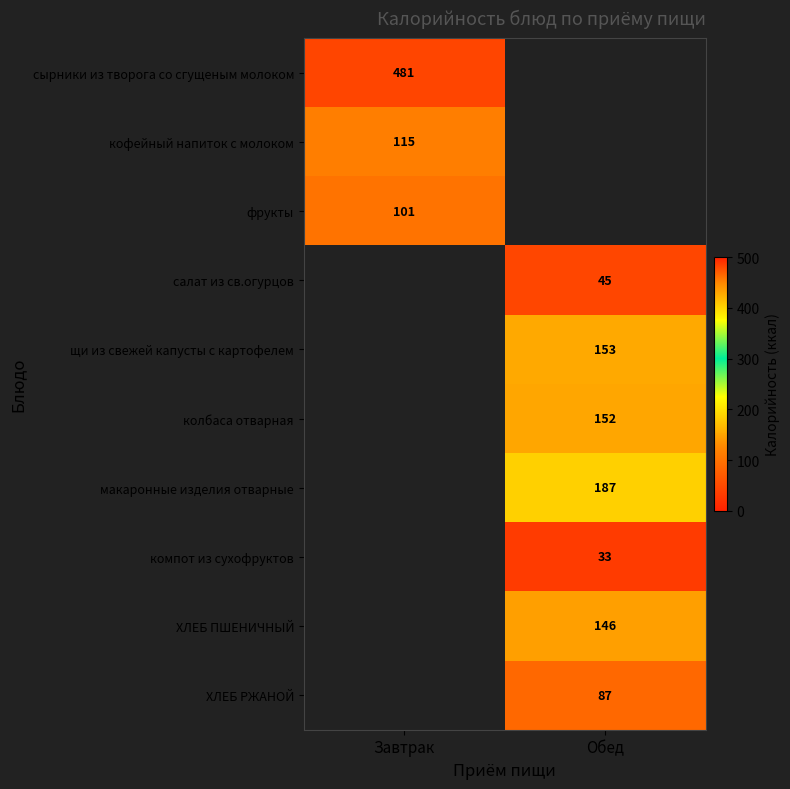

Is it true that салат из св.огурцов equals 45 at Обед?

True